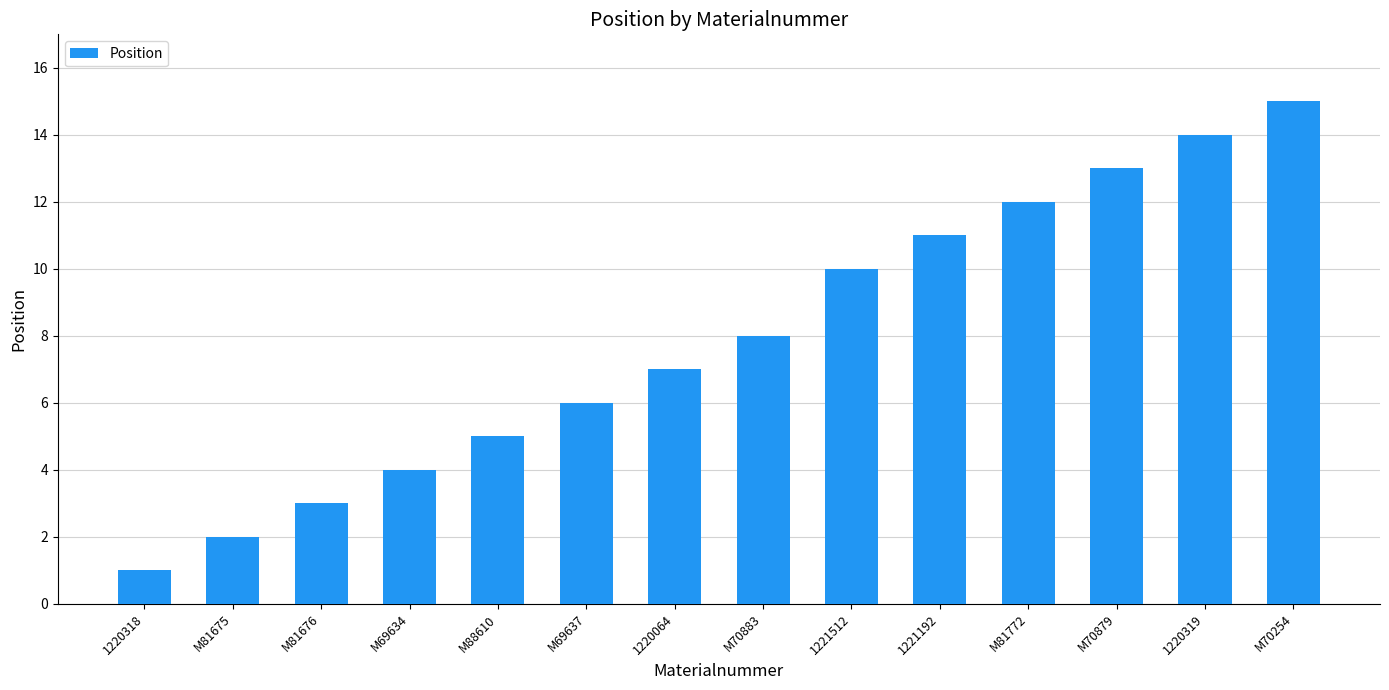

Does the chart contain stacked bars?

No